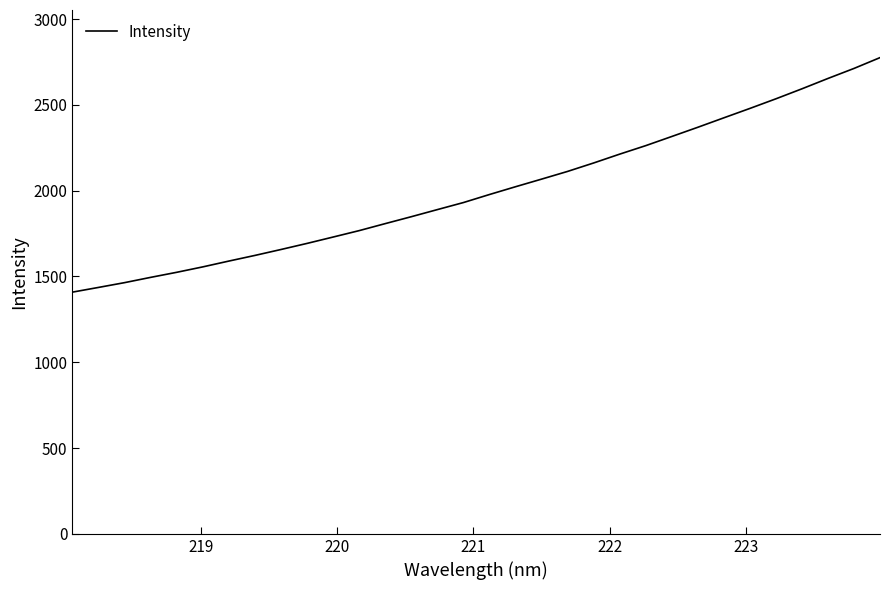

What is the difference between the maximum and minimum values?

1366.4